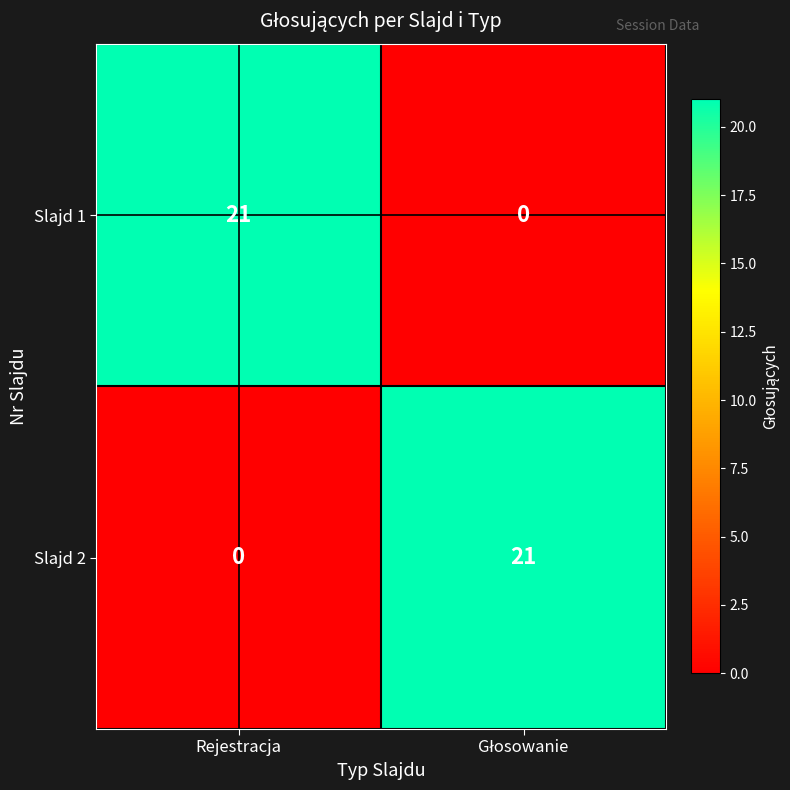

The Slajd 1 series shows 33 at Rejestracja. True or false?

False